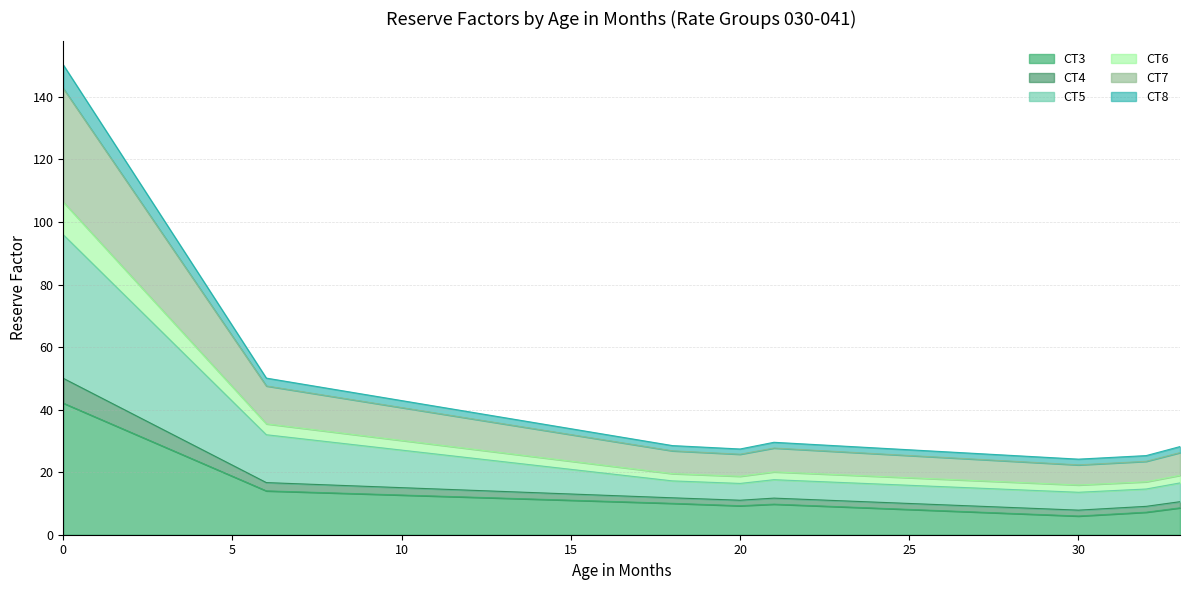

What is the minimum value for CT3?

6.0